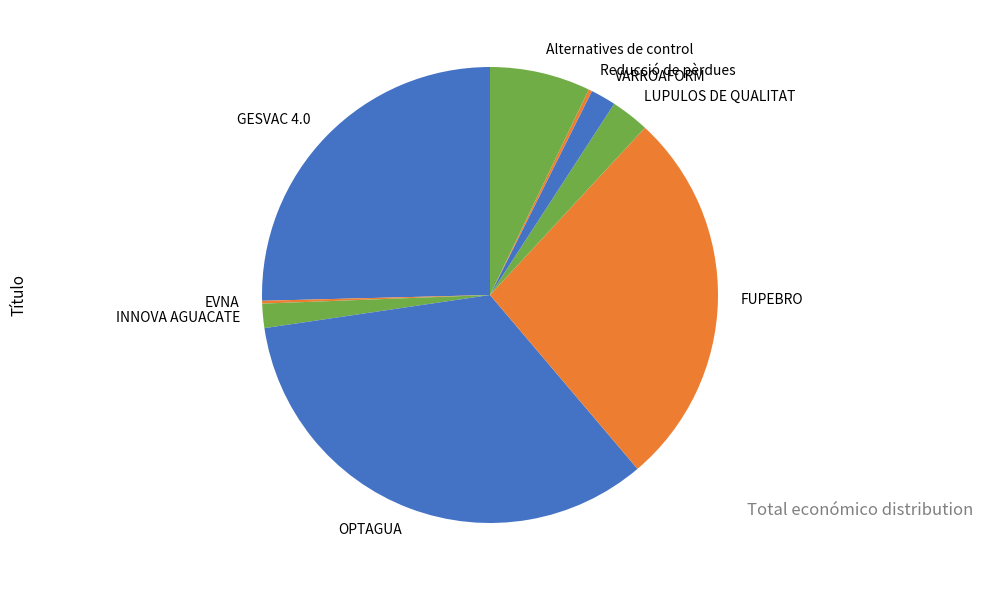

Which category has the biggest portion of the pie?

OPTAGUA